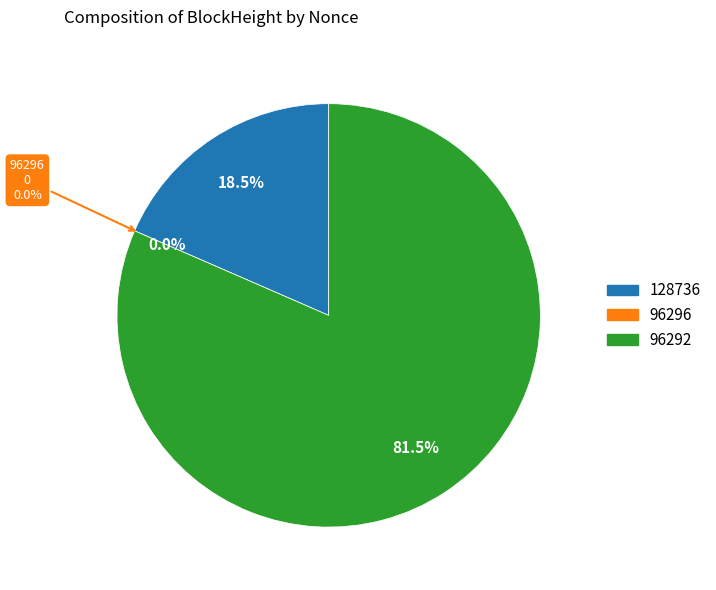

What is the change in value from 128736 to 96296?

-3546